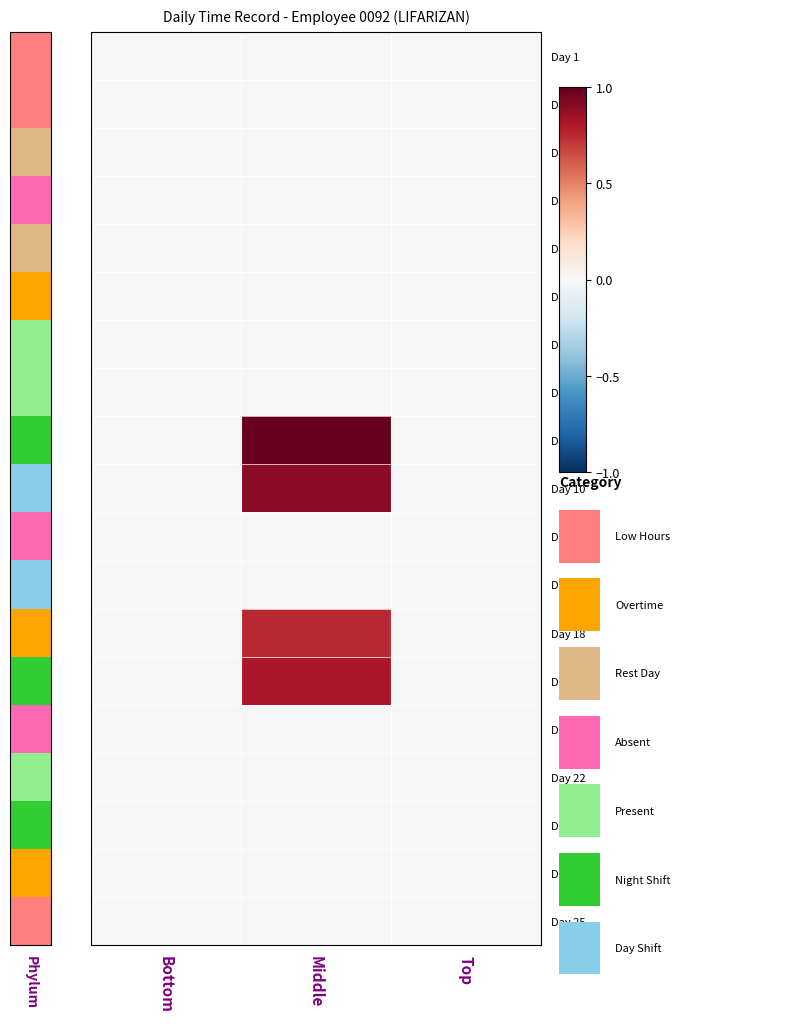

Reading right to left, transcribe all the data shown in this chart.

Day 1: Top=0.0	Middle=0.0	Bottom=0.0
Day 2: Top=0.0	Middle=0.0	Bottom=0.0
Day 3: Top=0.0	Middle=0.0	Bottom=0.0
Day 4: Top=0.0	Middle=0.0	Bottom=0.0
Day 5: Top=0.0	Middle=0.0	Bottom=0.0
Day 6: Top=0.0	Middle=0.0	Bottom=0.0
Day 7: Top=0.0	Middle=0.0	Bottom=0.0
Day 8: Top=0.0	Middle=0.0	Bottom=0.0
Day 9: Top=0.0	Middle=1.0	Bottom=0.0
Day 10: Top=0.0	Middle=0.9	Bottom=0.0
Day 15: Top=0.0	Middle=0.0	Bottom=0.0
Day 16: Top=0.0	Middle=0.0	Bottom=0.0
Day 18: Top=0.0	Middle=0.8	Bottom=0.0
Day 19: Top=0.0	Middle=0.8	Bottom=0.0
Day 21: Top=0.0	Middle=0.0	Bottom=0.0
Day 22: Top=0.0	Middle=0.0	Bottom=0.0
Day 23: Top=0.0	Middle=0.0	Bottom=0.0
Day 24: Top=0.0	Middle=0.0	Bottom=0.0
Day 25: Top=0.0	Middle=0.0	Bottom=0.0